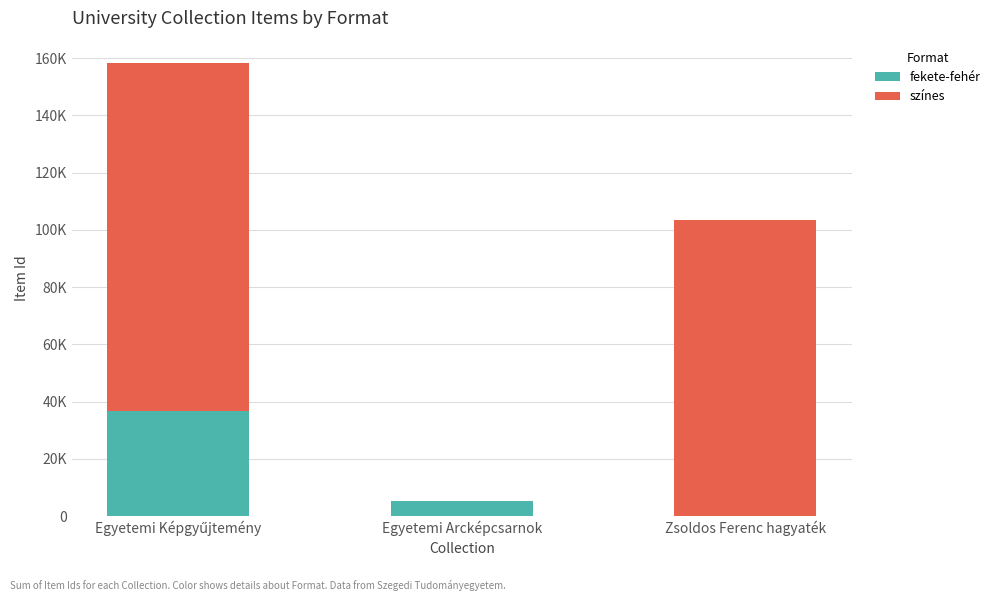

Which has a higher value, Zsoldos Ferenc hagyaték or Egyetemi Képgyűjtemény?

Egyetemi Képgyűjtemény